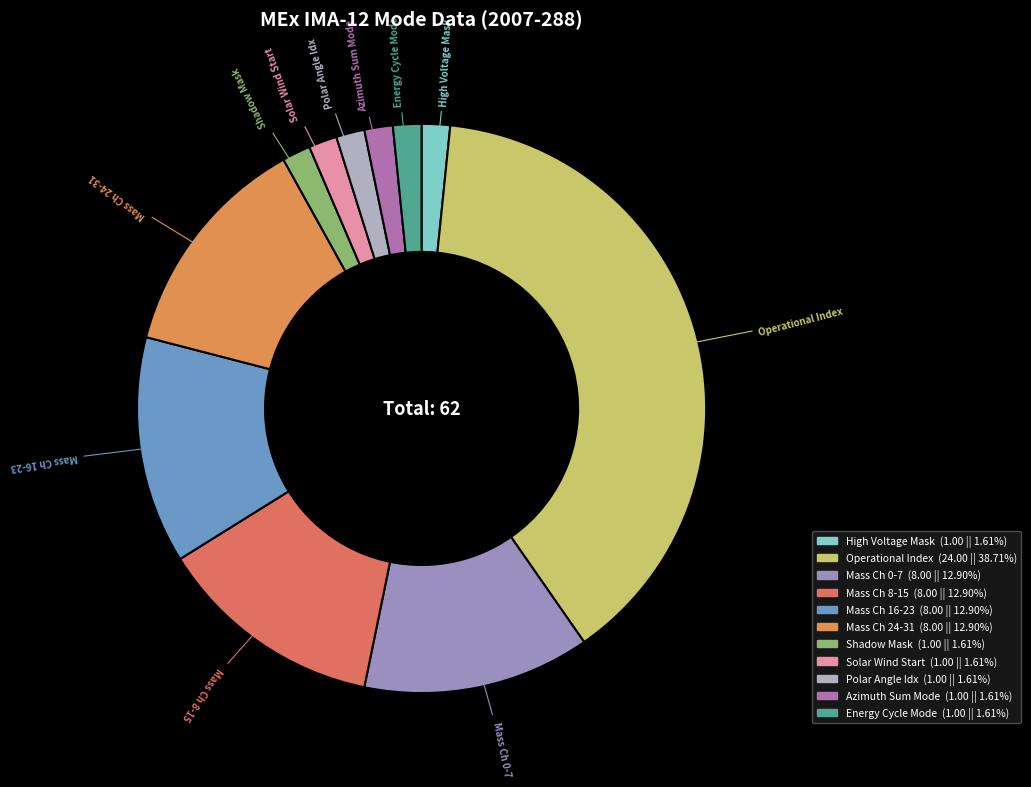

Which slice is the largest?

Operational Index